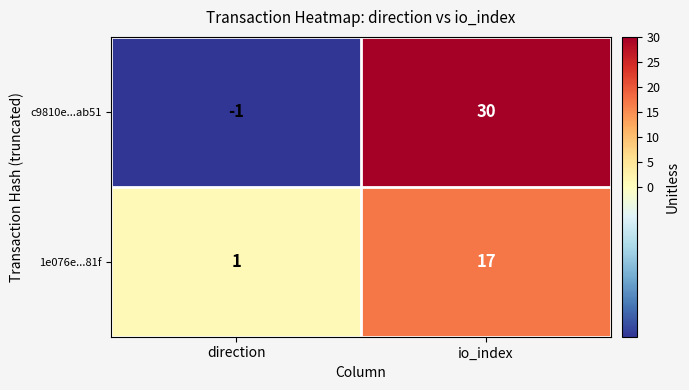

At which category does the chart reach its peak across all series?

io_index